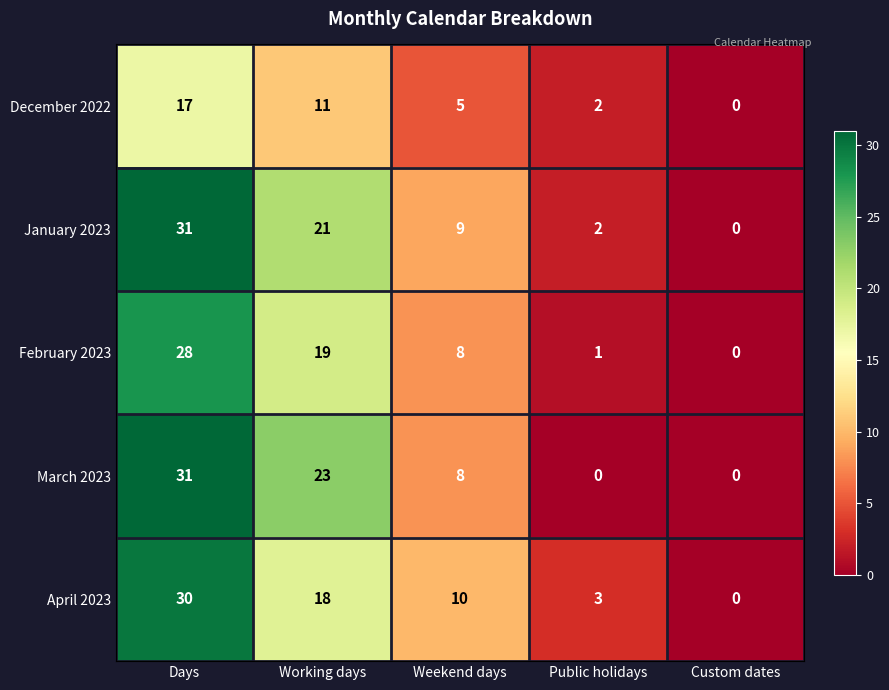

Rank the categories by December 2022 value from lowest to highest.

Custom dates, Public holidays, Weekend days, Working days, Days